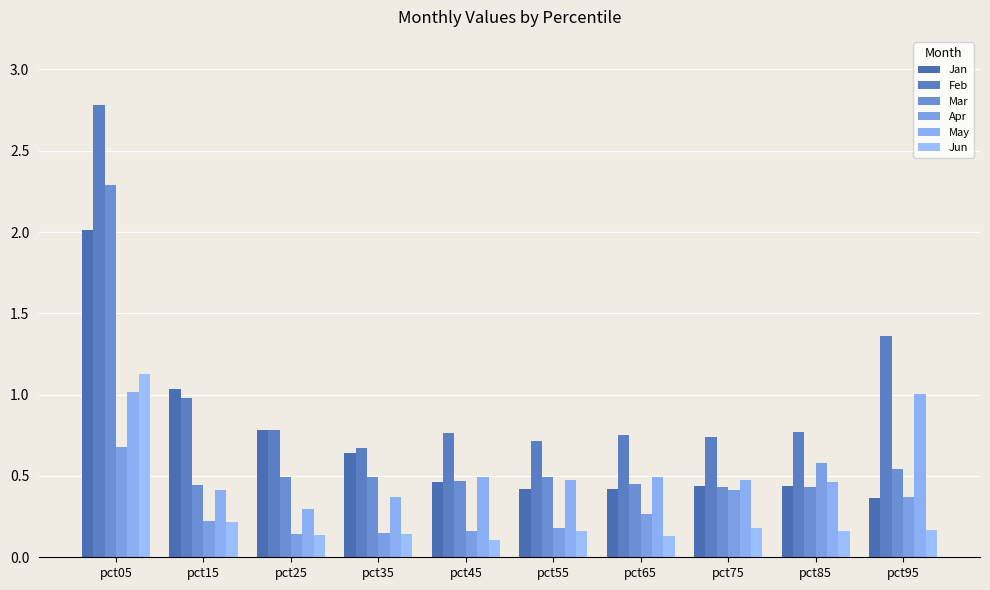

Which series has the largest total across all categories?

Feb